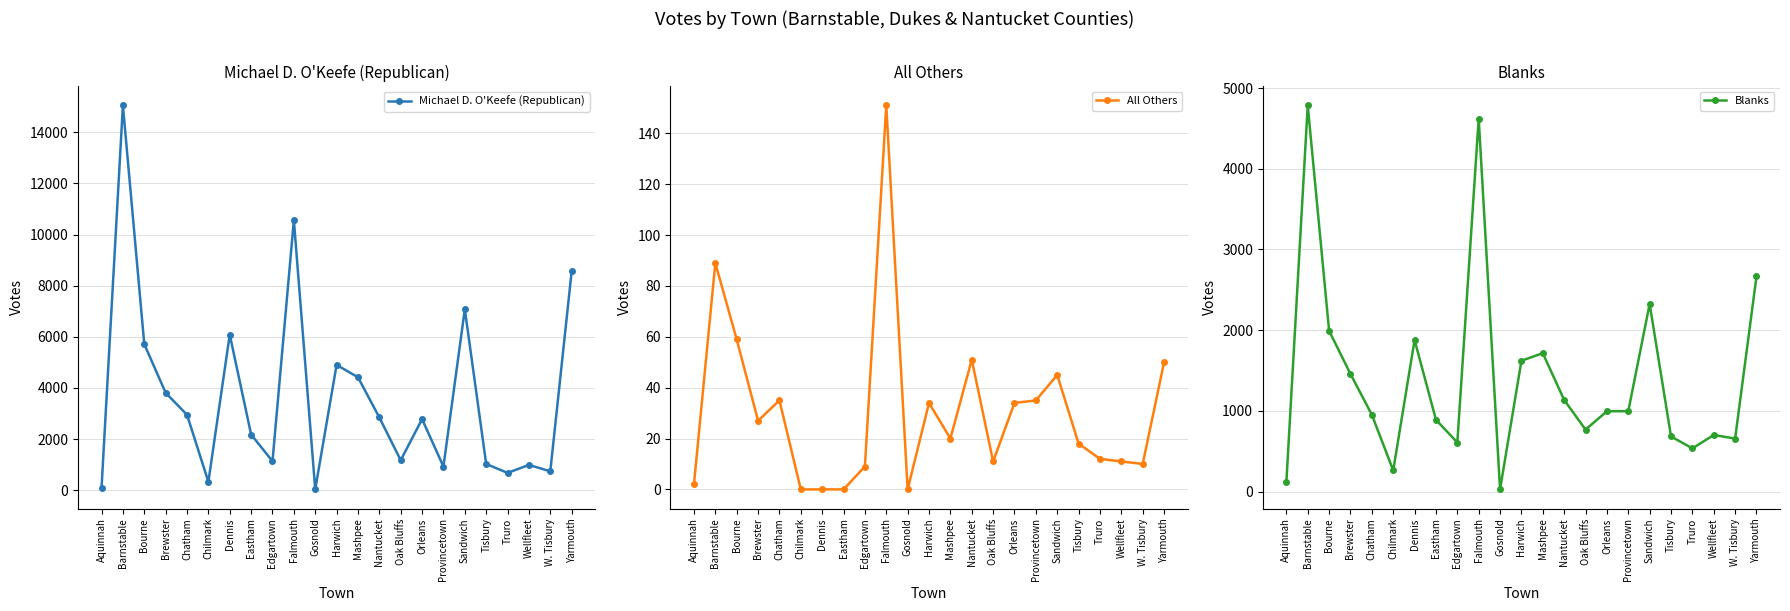

Is it true that Blanks equals 2943 at Mashpee?

False